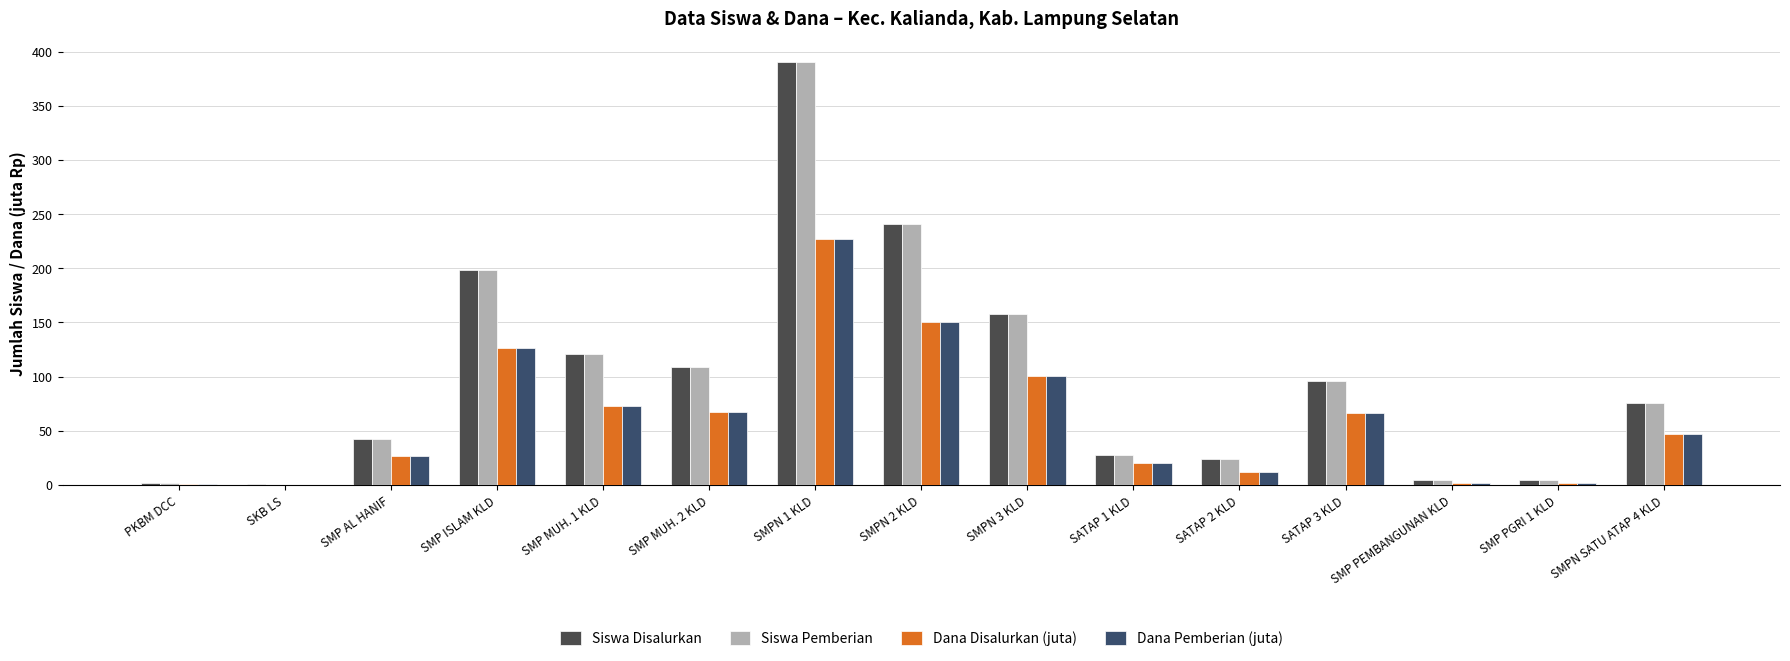

At which label does Siswa Pemberian reach its minimum?

SKB LS